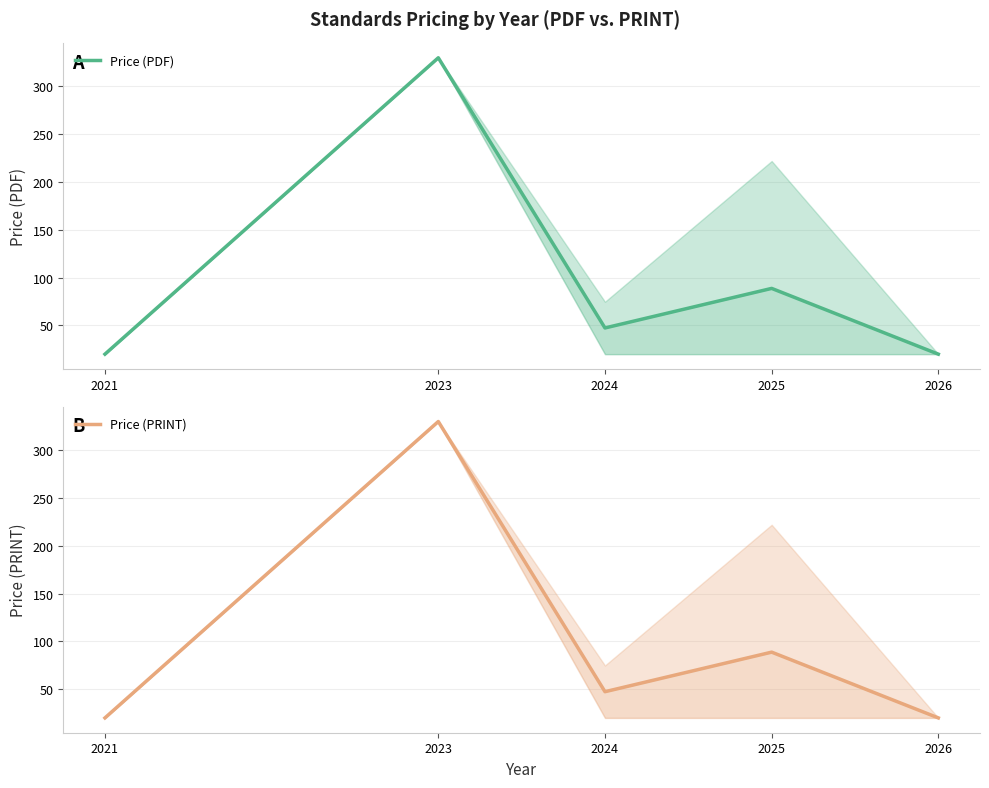

True or false: Price (PDF) and Price (PRINT) cross at least once.

False